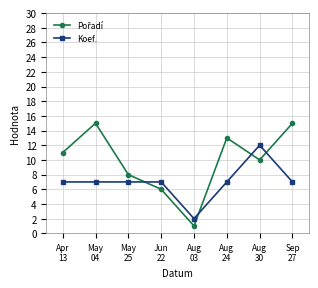

What is the difference between the maximum and minimum values in the Koef. series?

10